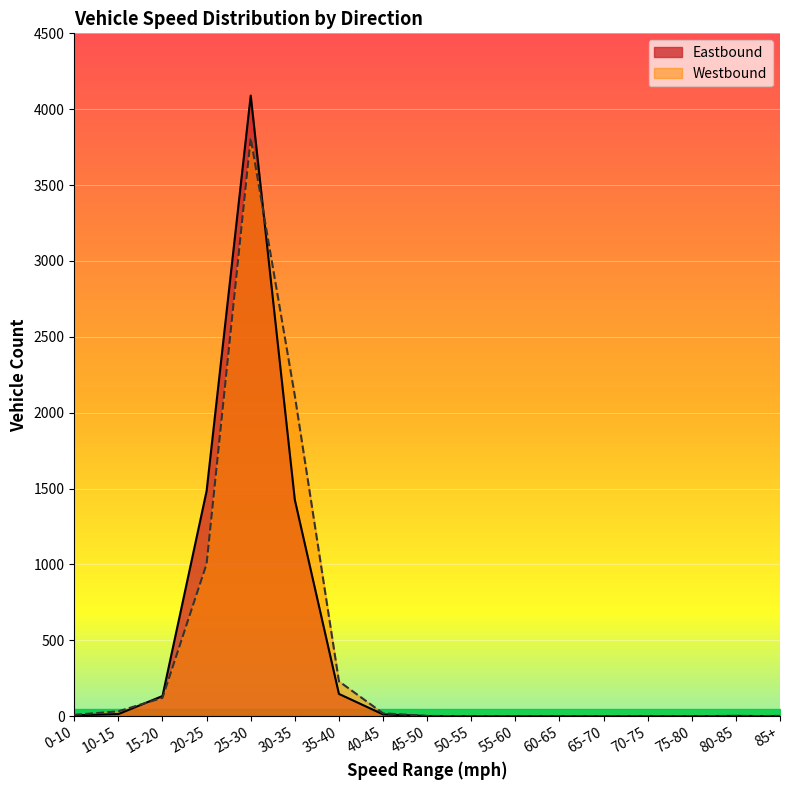

List the series in order of their overall mean, highest first.

Westbound, Eastbound